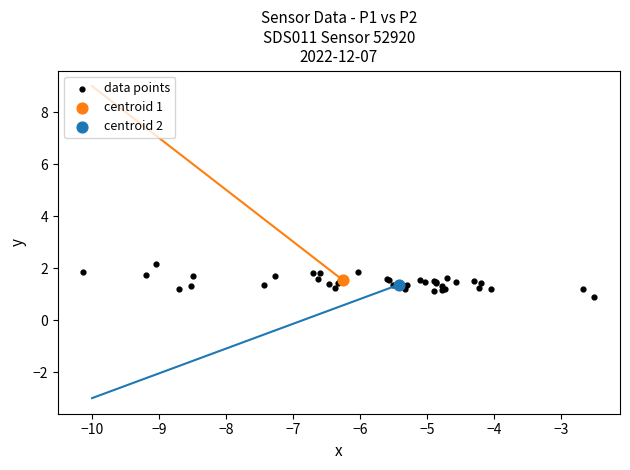

What are all the series names shown in the legend?

data points, centroid 1, centroid 2